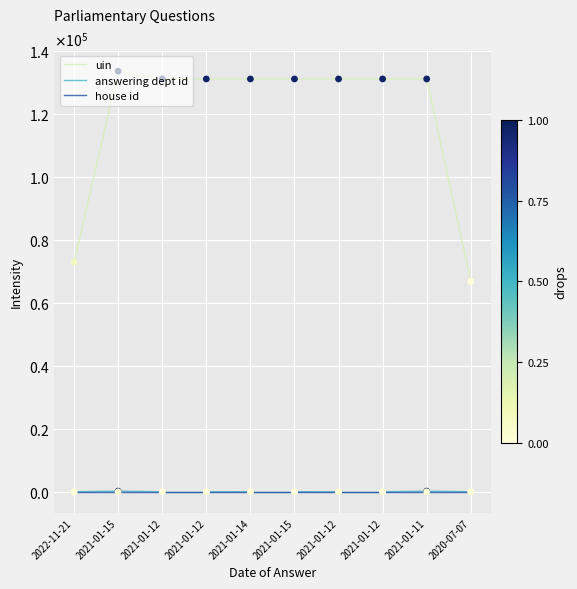

What are all the series names shown in the legend?

uin, answering dept id, house id